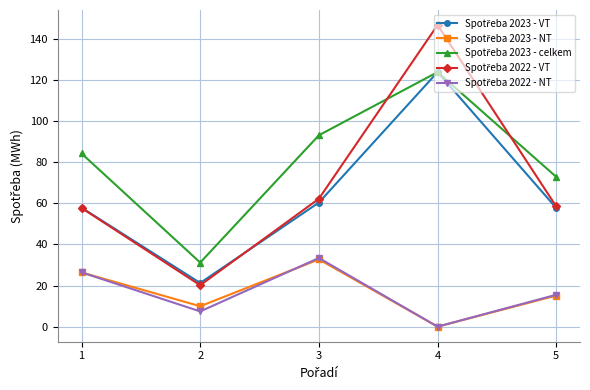

What is the spread (max minus min) of values at 1?

57.9